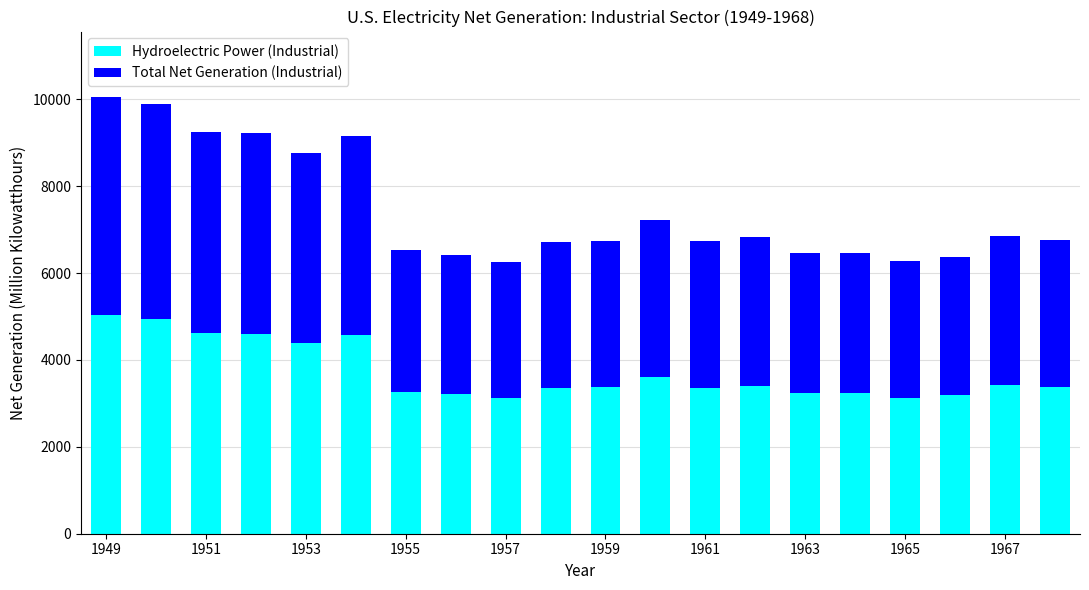

What is the average value of the Hydroelectric Power (Industrial) series?

3722.5